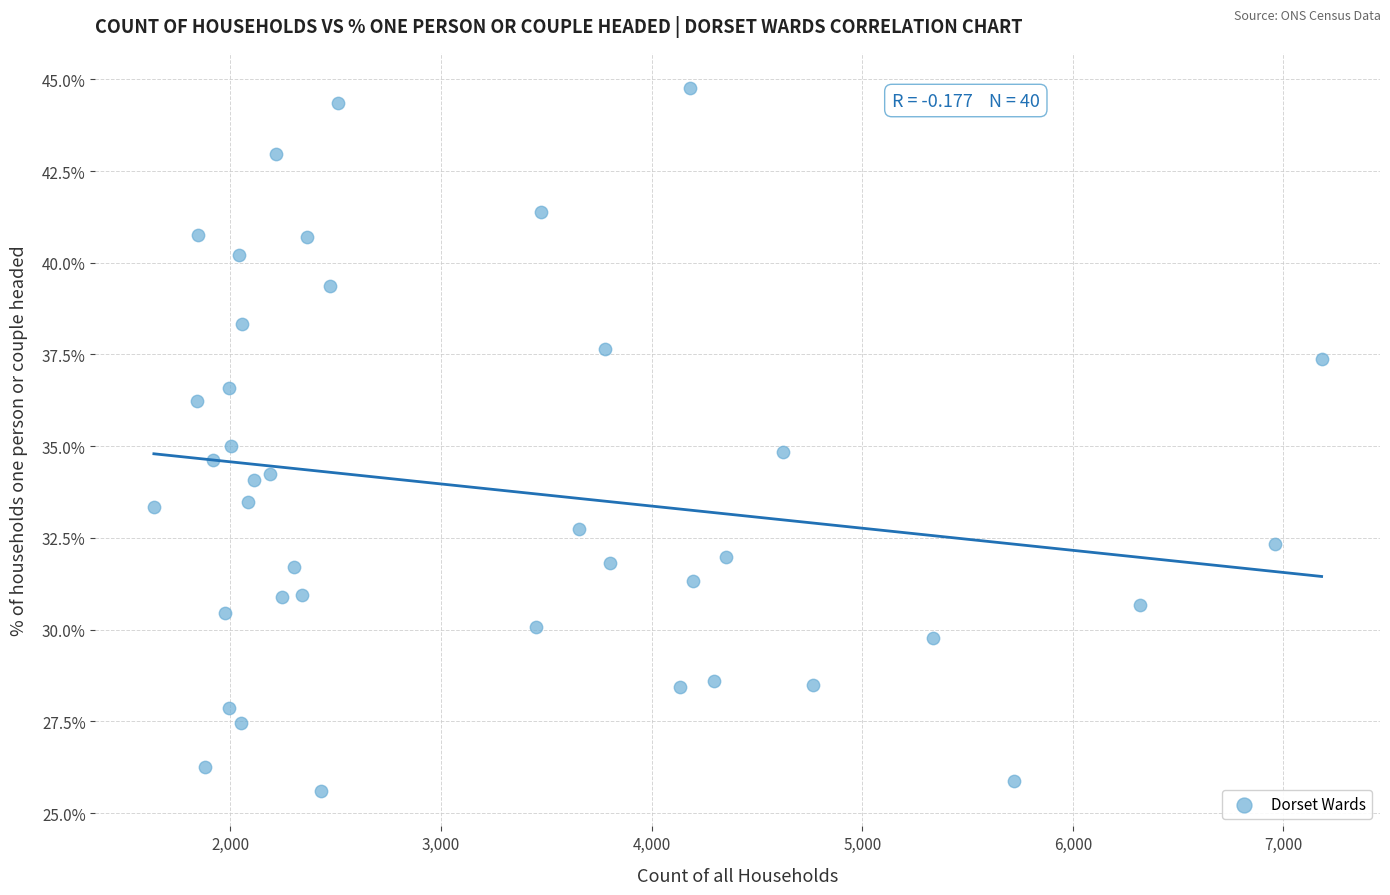

What is the range of X values (max minus min)?

5544.0